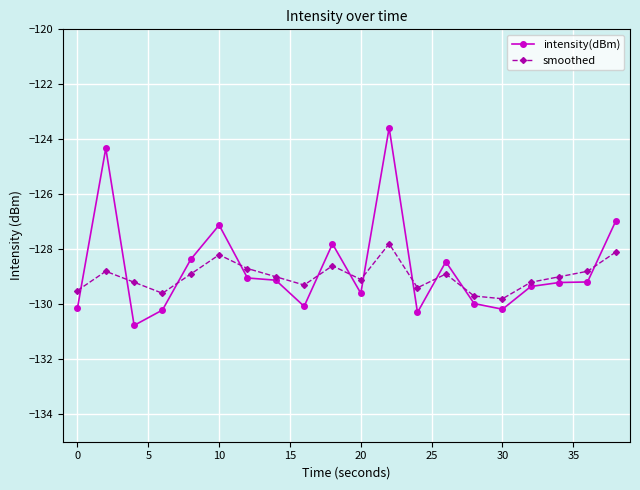

Is this an area chart (filled region under the line)?

No